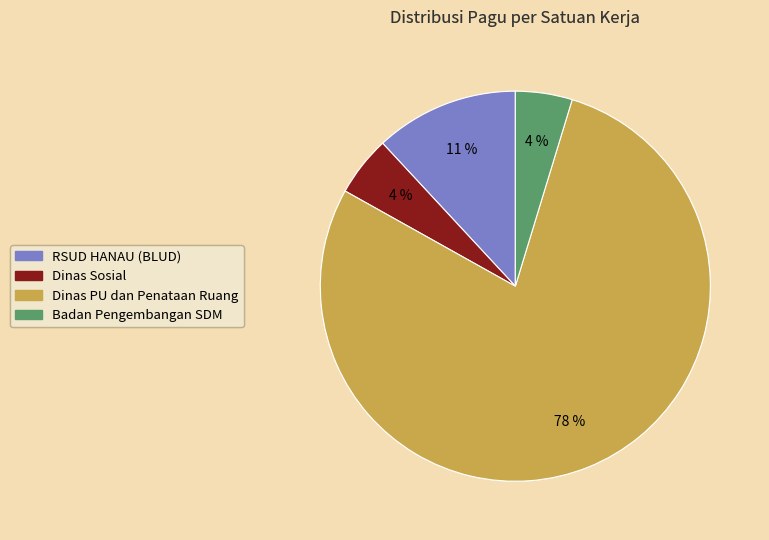

True or false: Dinas Pekerjaan Umum dan Penataan Ruang accounts for 13% of the total.

False